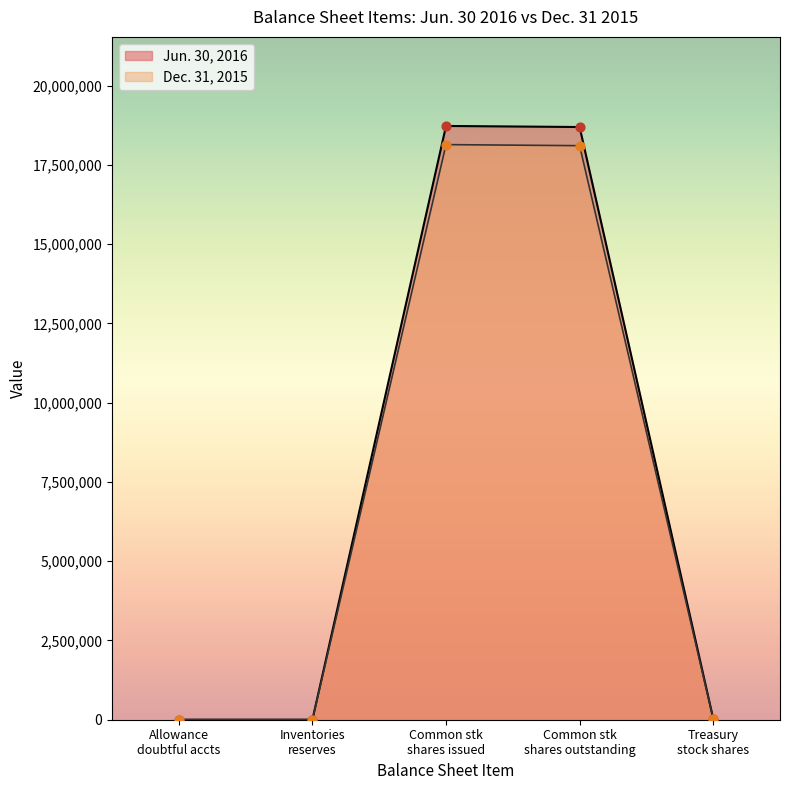

List the series in order of their peak value, lowest first.

Dec. 31, 2015, Jun. 30, 2016